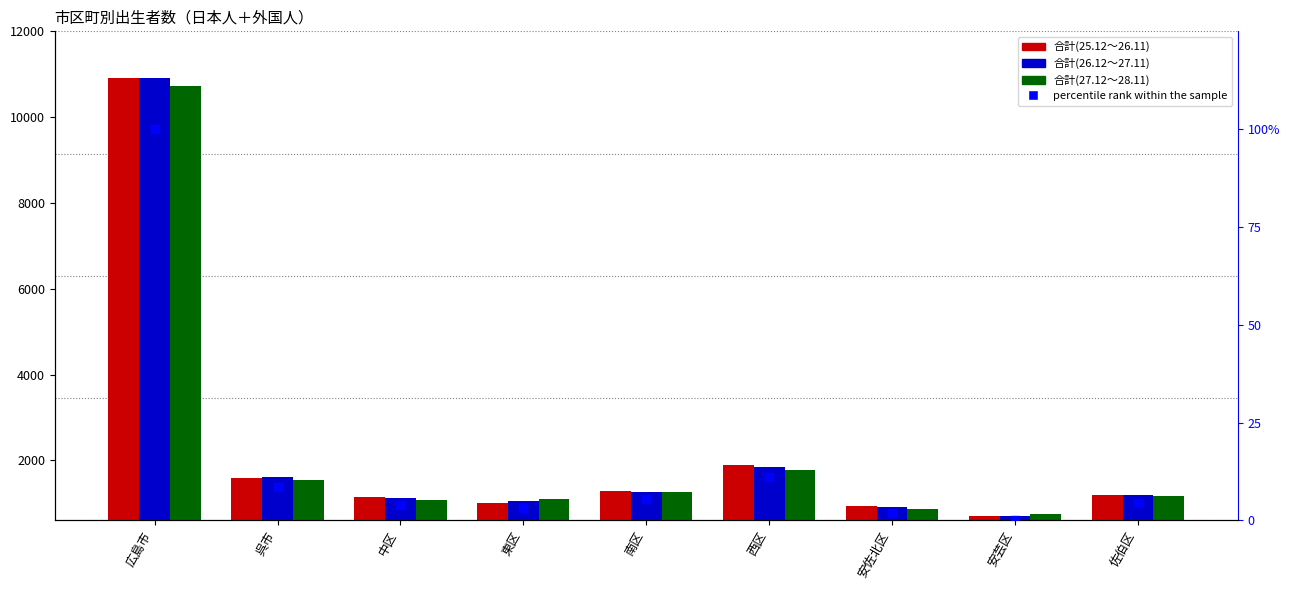

At which category is the sum across all series the highest?

広島市